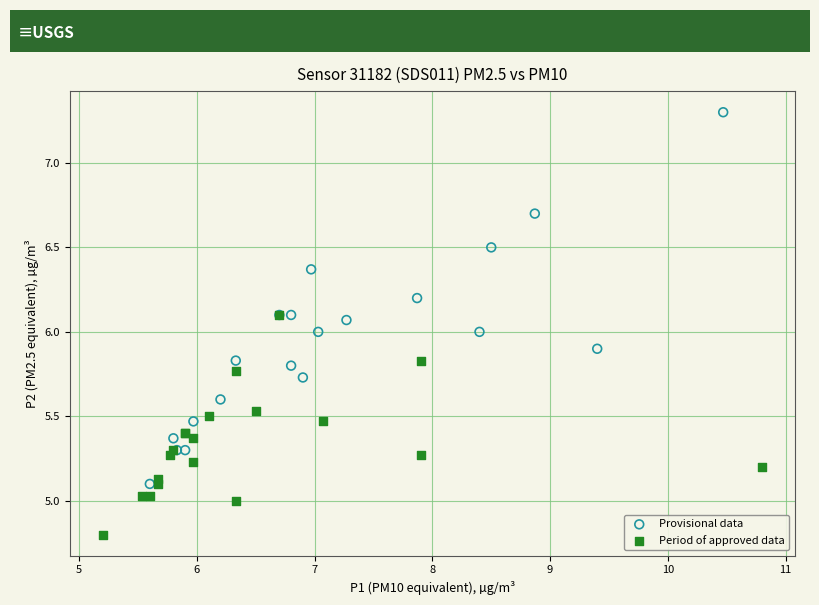

Which series contains the highest Y value?

Provisional data